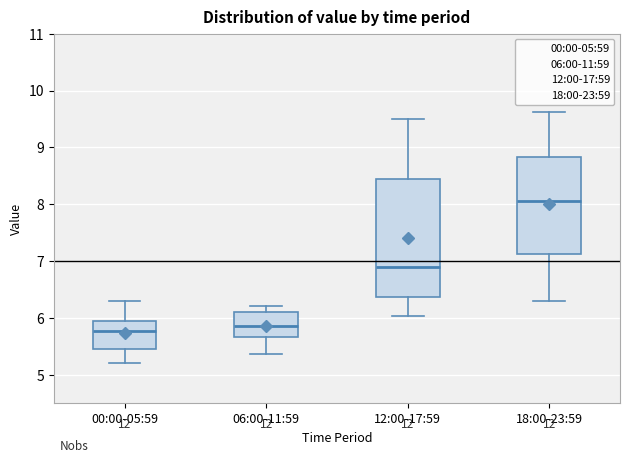

Reading left to right, transcribe this box plot: for each box, give where its median line is, the range the box spans, and where its two whiskers end, as read against the y-axis. The values are not printed on the chart, so give them approximately, as read against the axis.

00:00-05:59: median 5.8, box 5.5 to 6.0, whiskers 5.2 to 6.3
06:00-11:59: median 5.9, box 5.7 to 6.1, whiskers 5.4 to 6.2
12:00-17:59: median 6.9, box 6.4 to 8.5, whiskers 6.0 to 9.5
18:00-23:59: median 8.1, box 7.1 to 8.8, whiskers 6.3 to 9.6